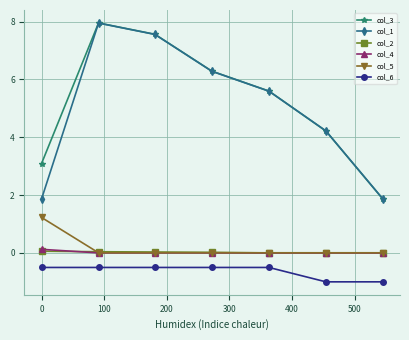

What is the greatest value displayed?

8.0